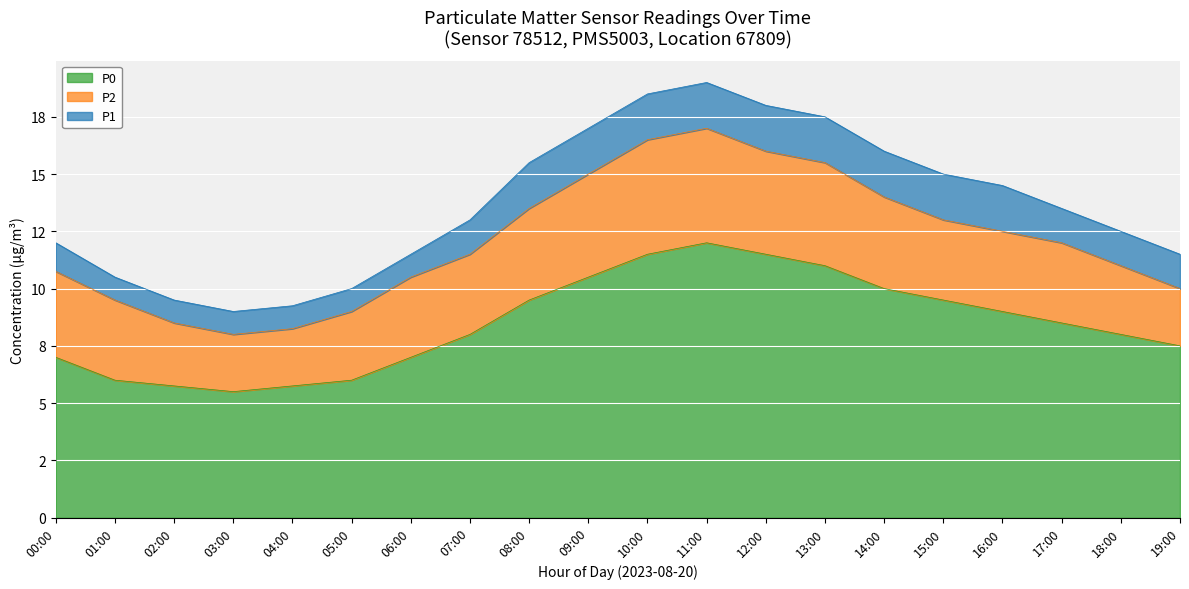

What is the maximum value shown in the chart?

19.0